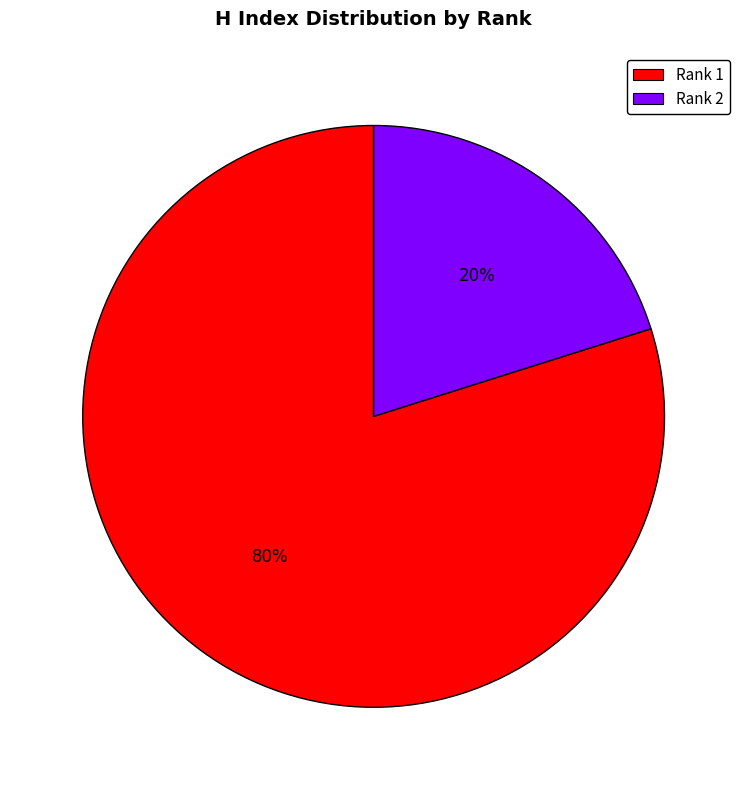

What percentage is the Rank 1 slice, to the nearest percent?

80%